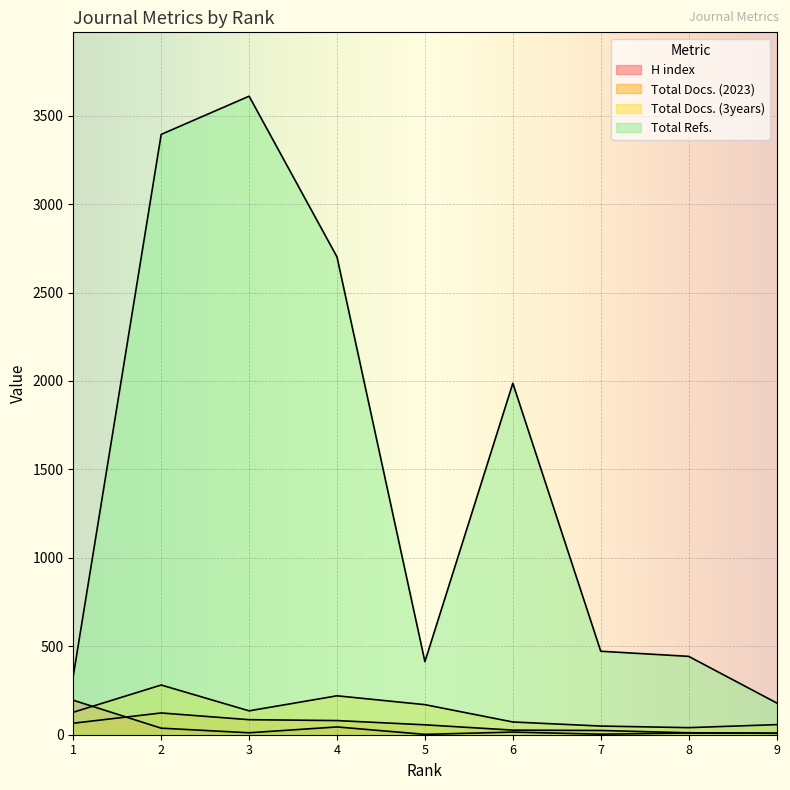

True or false: Total Refs. and Total Docs. (3years) intersect in this chart.

False